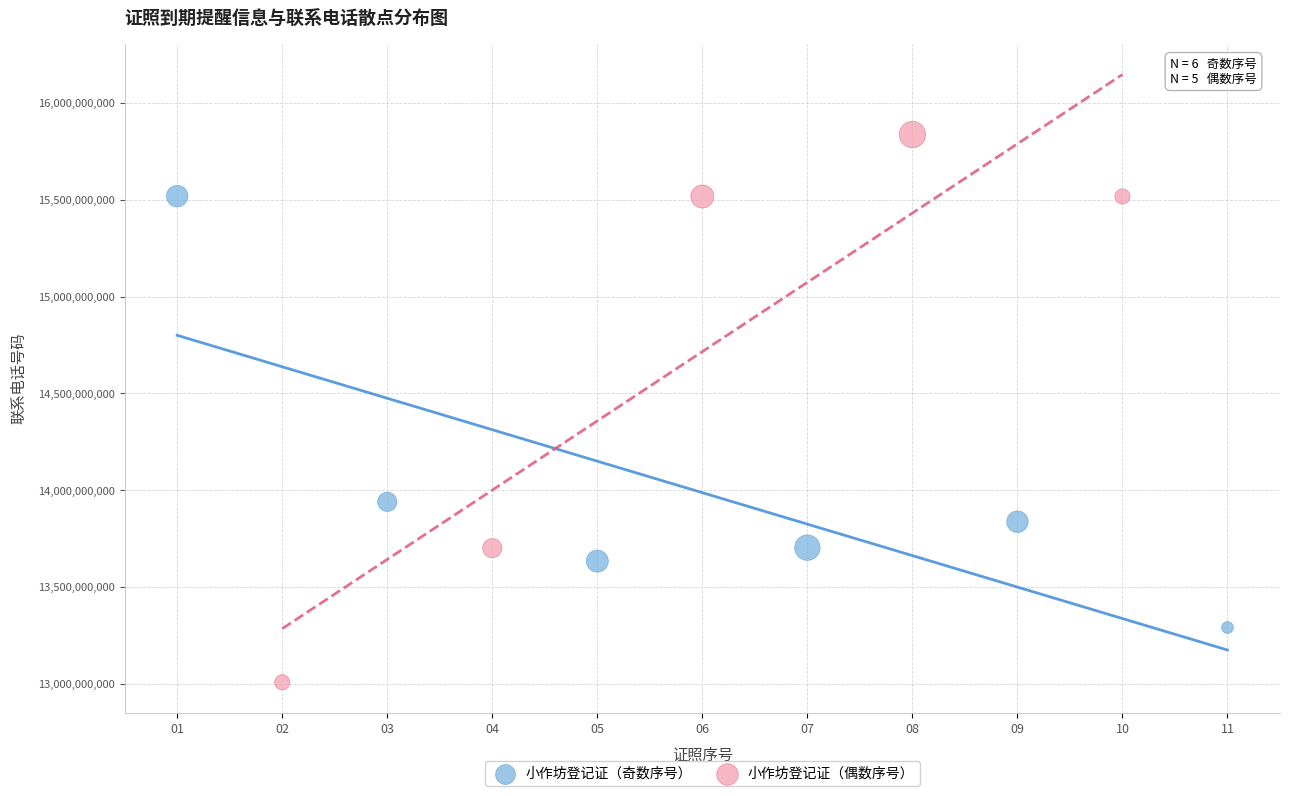

Which series reaches the minimum Y coordinate?

小作坊登记证（偶数序号）